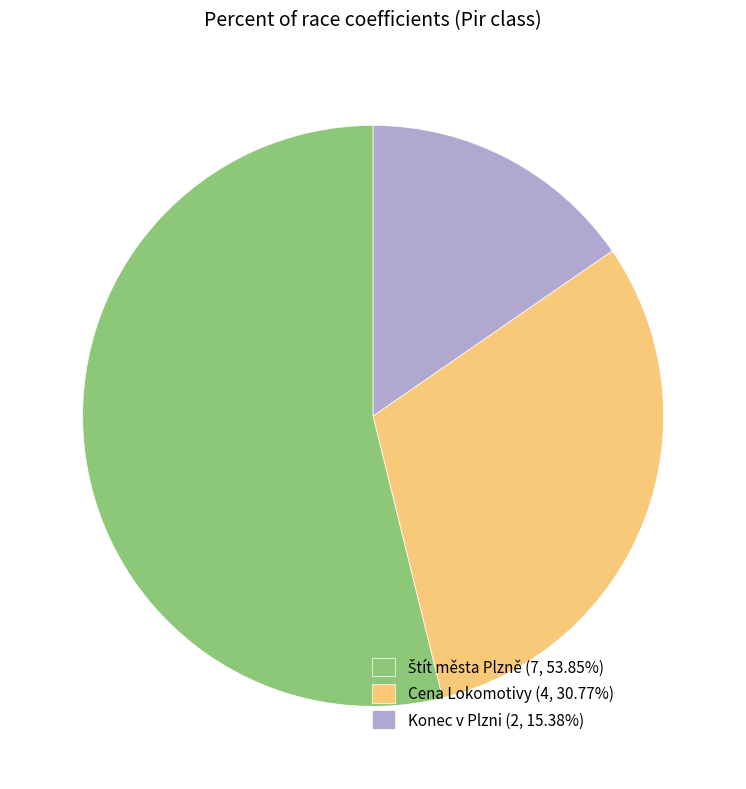

Is there a majority slice in this chart?

Yes